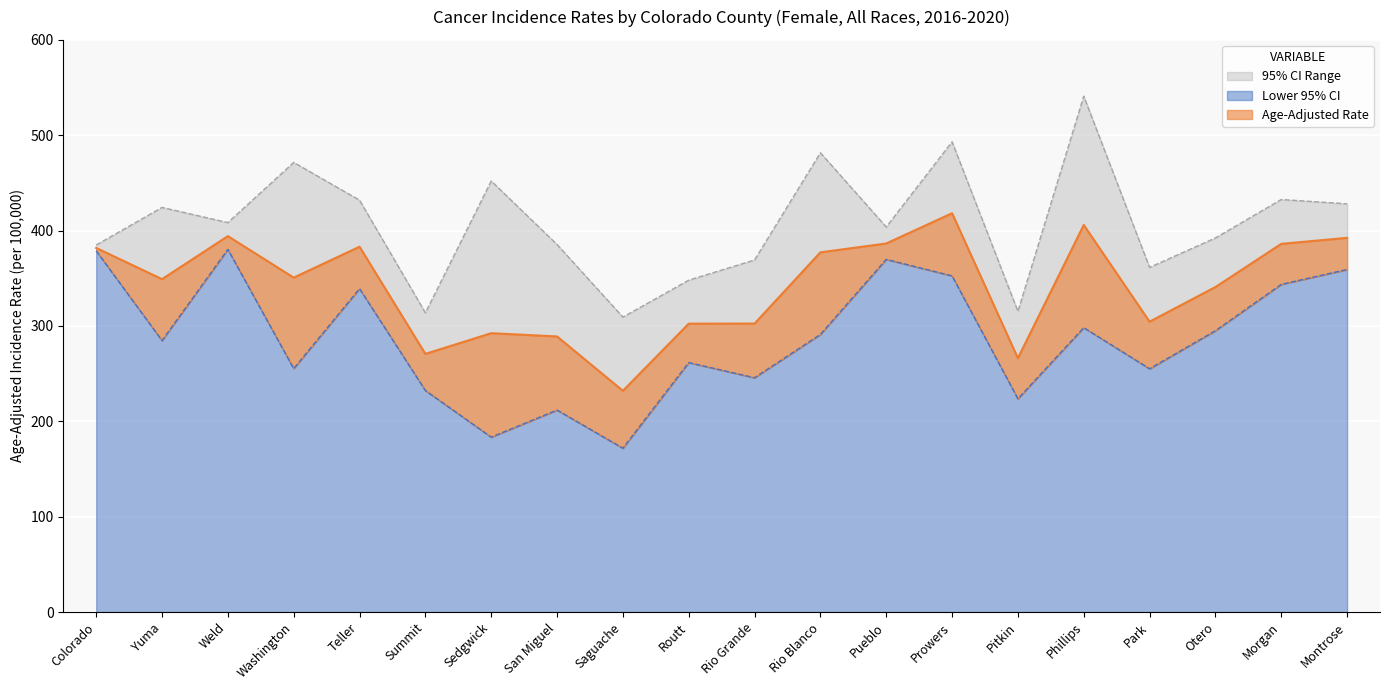

Between San Miguel and Weld, which is larger?

Weld